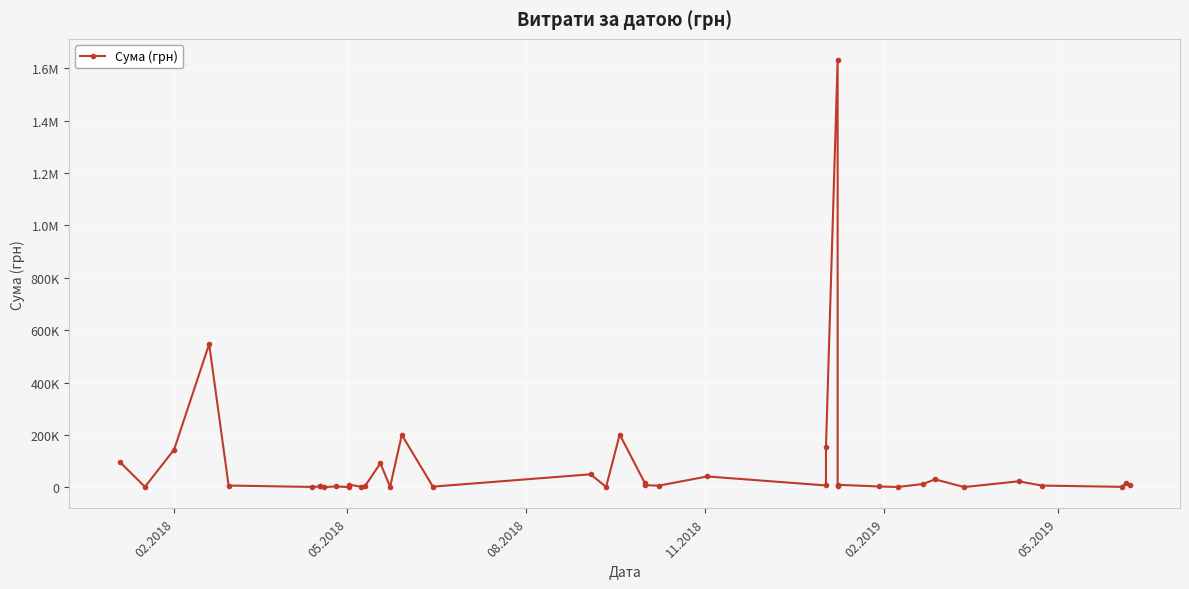

How many values are below 6863?

20